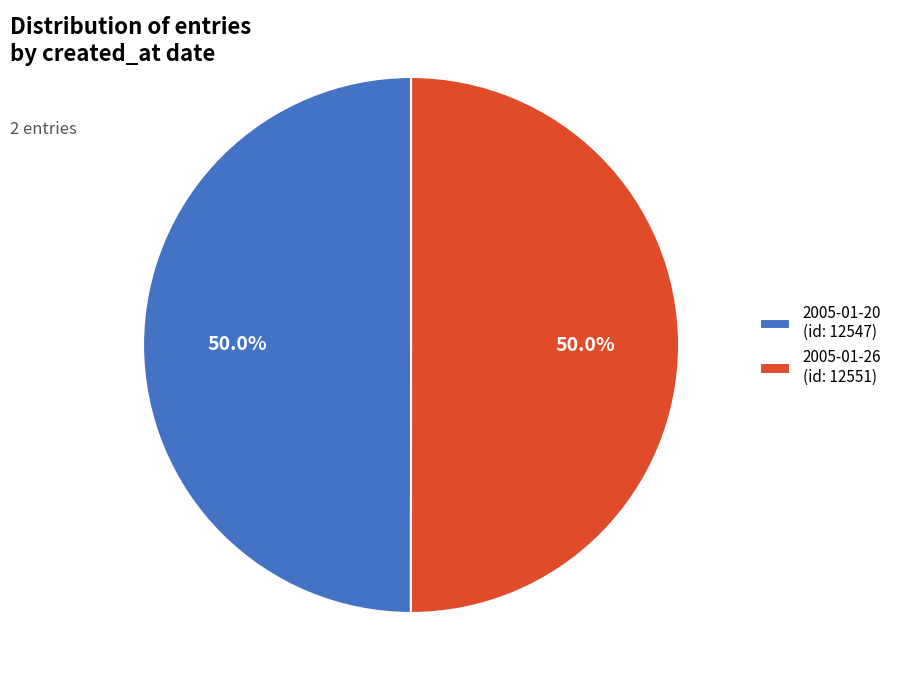

True or false: 2005-01-20 accounts for 37% of the total.

False